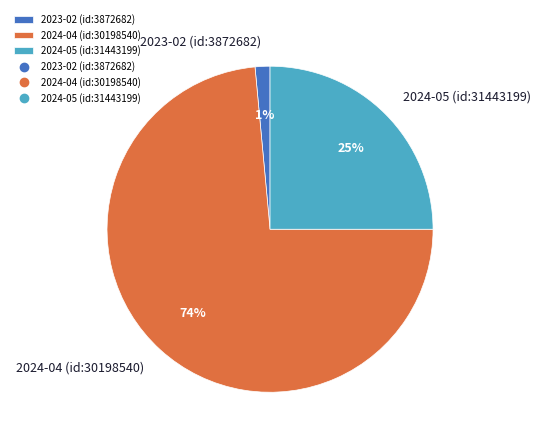

What is the largest slice in the pie chart?

2024-04 (id:30198540)